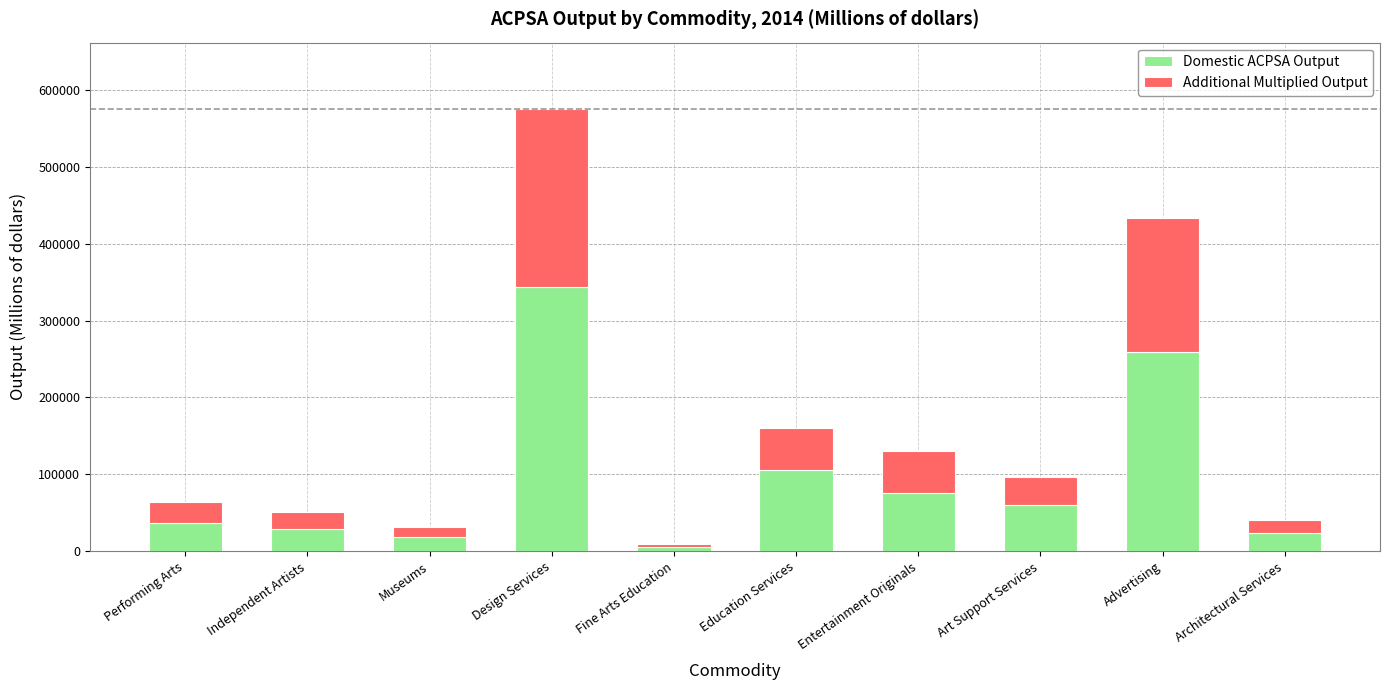

At which category is the sum across all series the highest?

Design Services